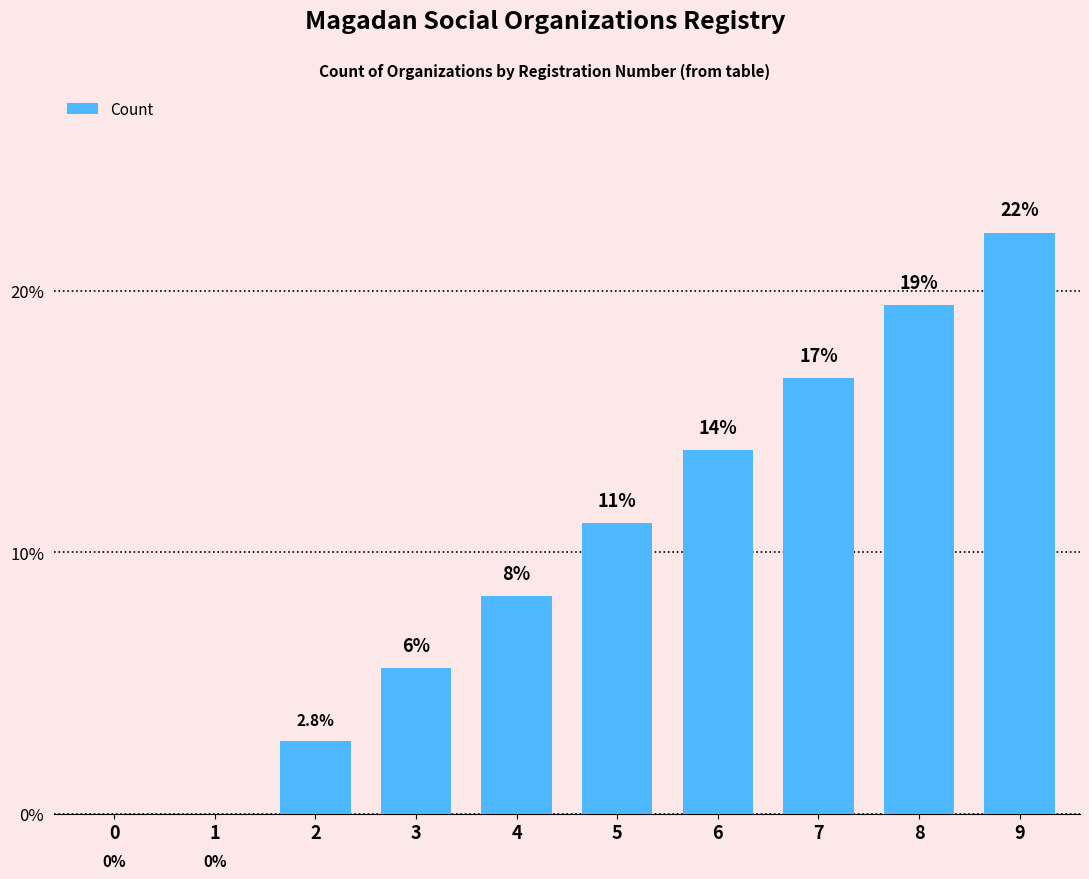

Are the bars horizontal?

No